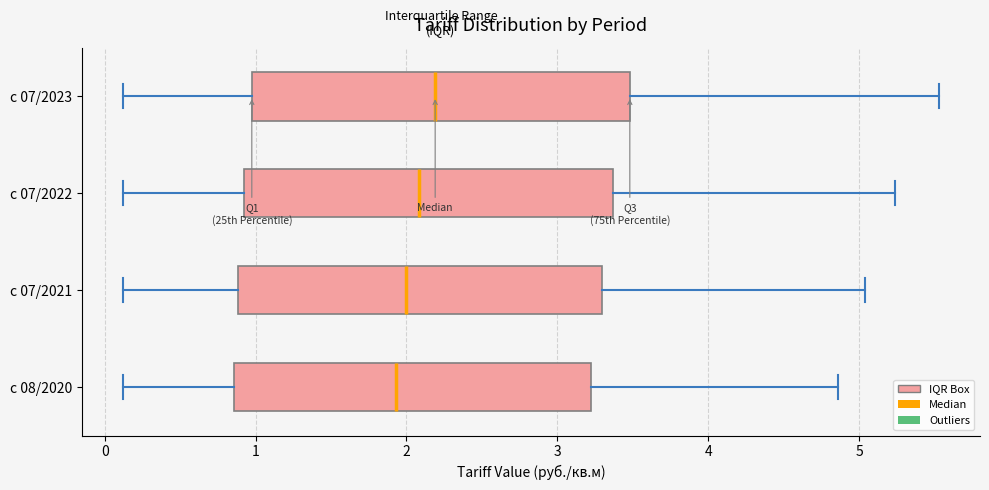

Which box's median line is the furthest to the right?

c 07/2023